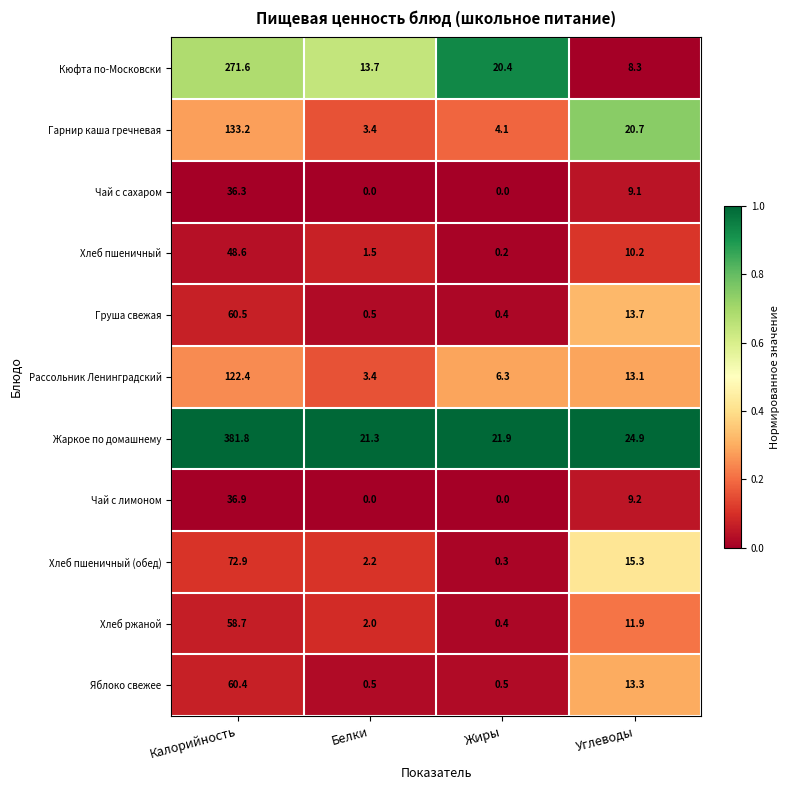

At which label does Груша свежая first exceed 13?

Калорийность